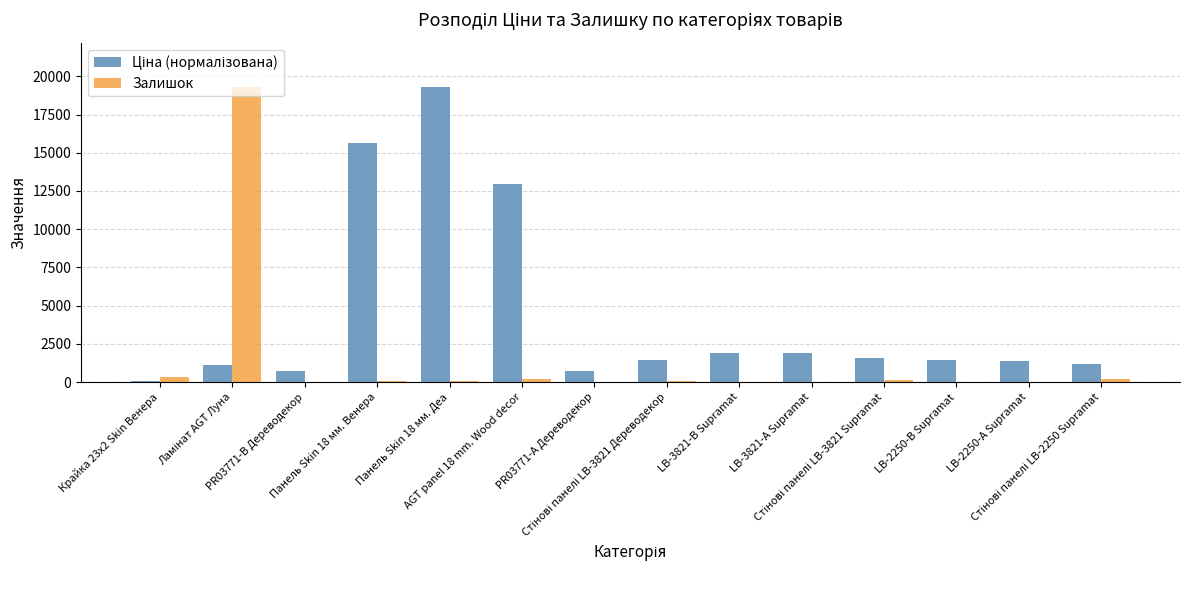

What is the total value across all series at PR03771-B Дереводекор?

755.5